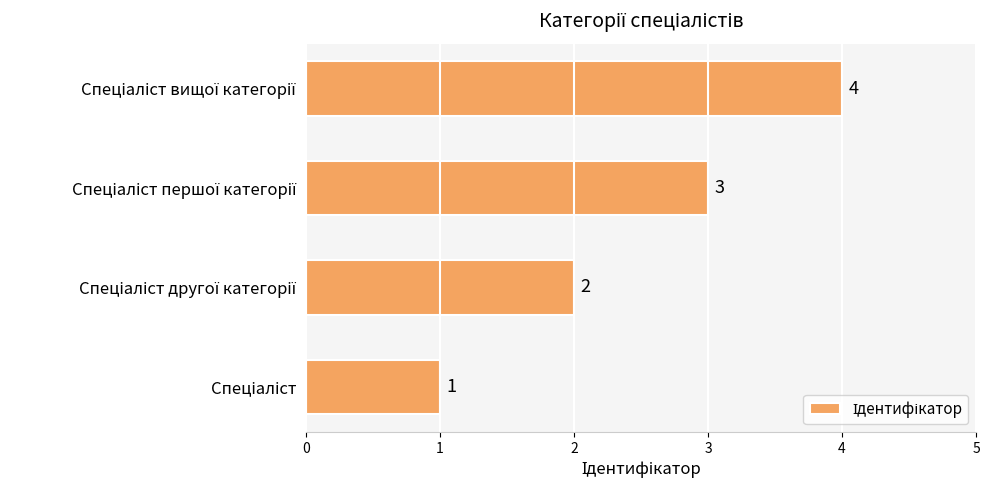

How many data points does each series have?

4